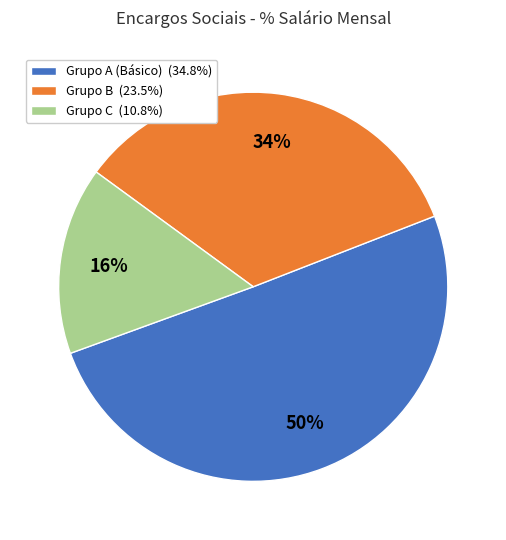

To the nearest percent, what percentage of the pie is Grupo C (10.8%)?

16%